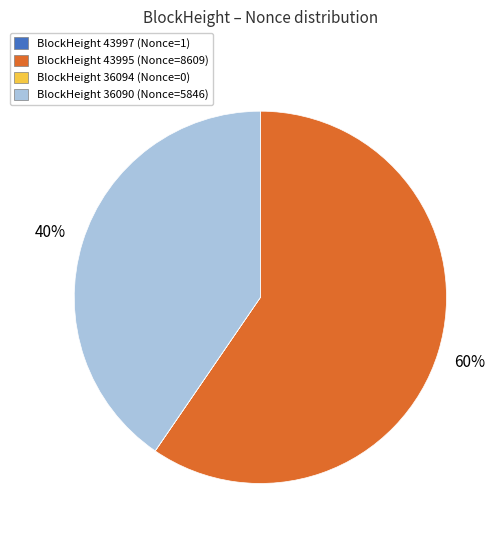

To the nearest percent, what is the difference between the largest and smallest slice percentages?

60%